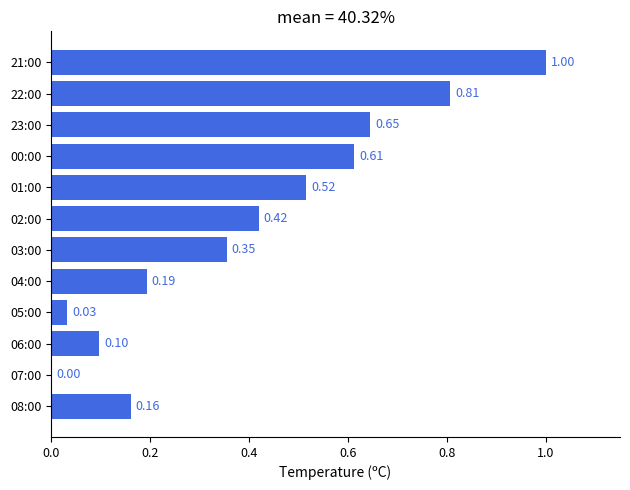

What is the sum of the values at 06:00 and 04:00?

0.3